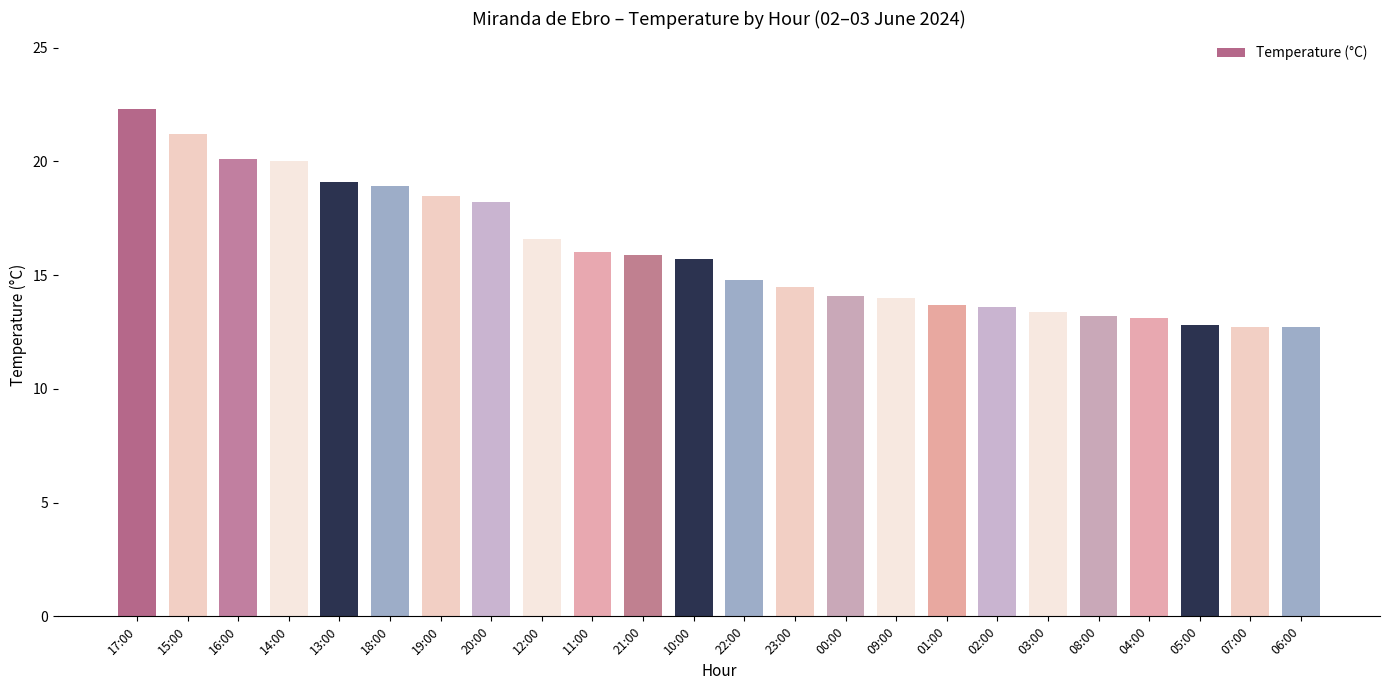

What position from the right is 00:00?

10